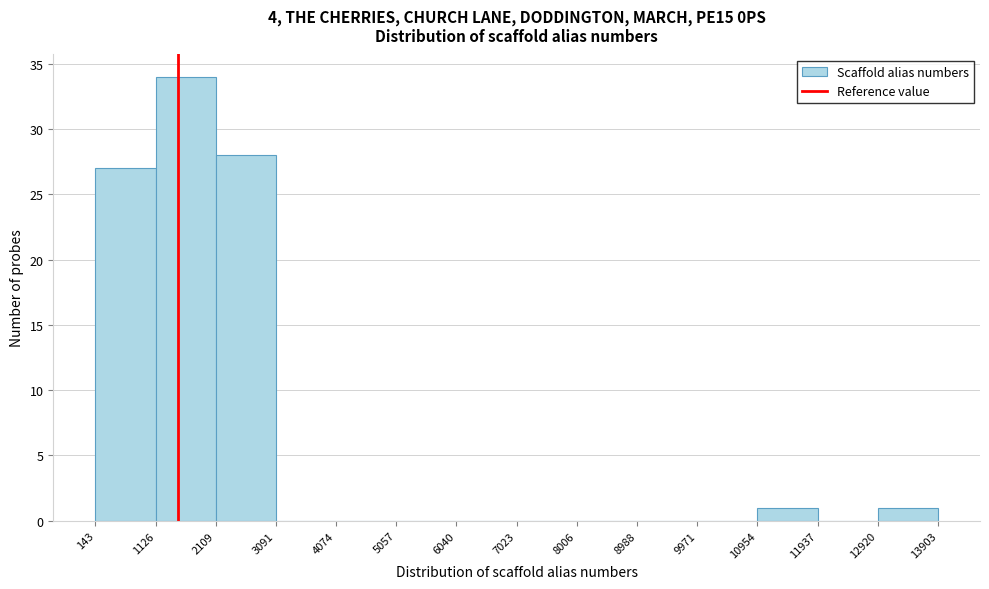

Over which range of the x-axis is the bar tallest?

1126 to 2109